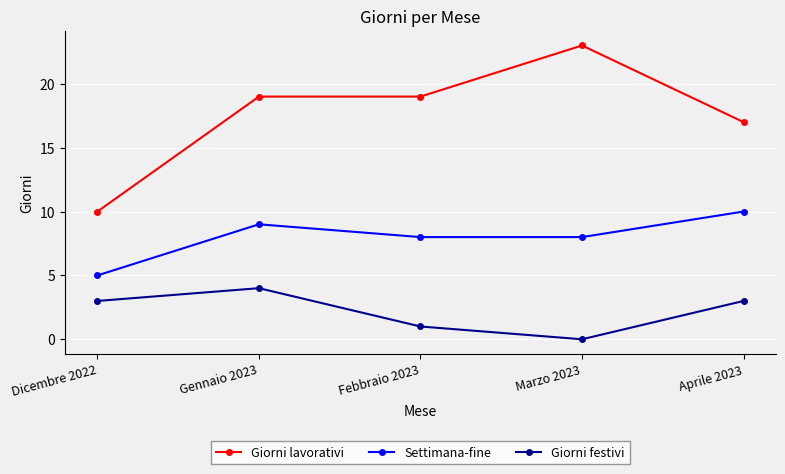

Reading left to right, what are all the values shown in this chart?

Giorni lavorativi: 10	19	19	23	17
Settimana-fine: 5	9	8	8	10
Giorni festivi: 3	4	1	0	3